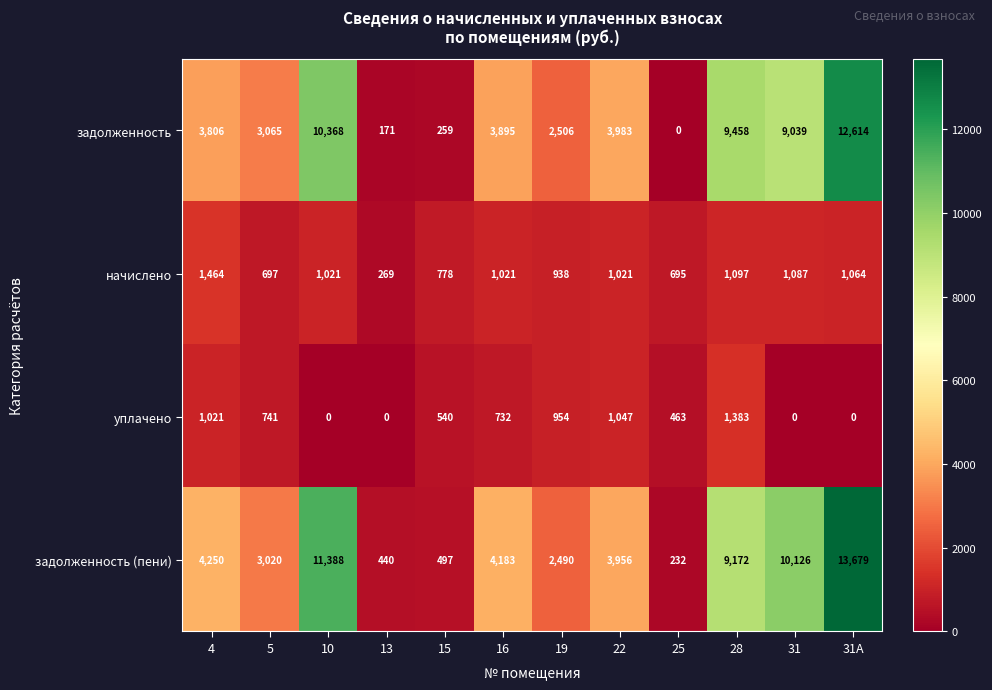

What is the total value across all series at 5?

7523